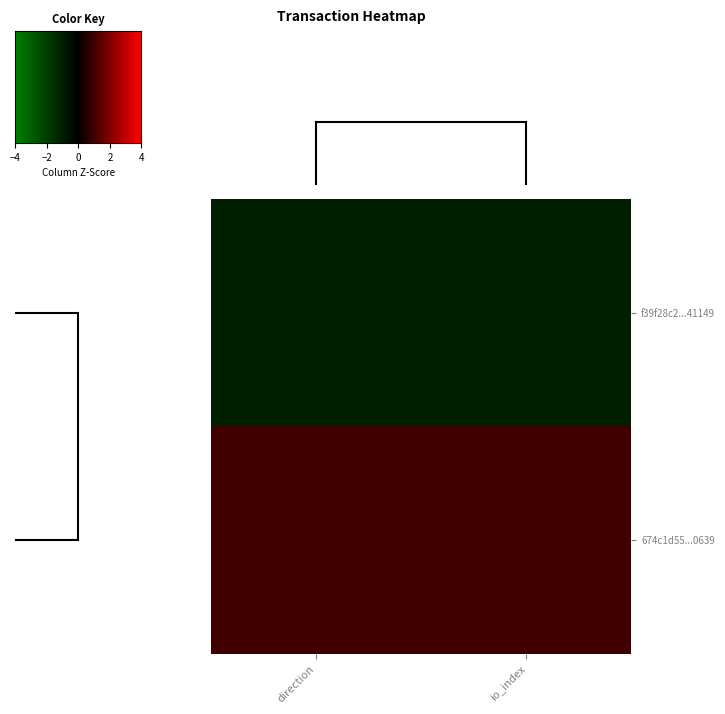

List the series in order of their peak value, highest first.

674c1d55...0639, f39f28c2...41149